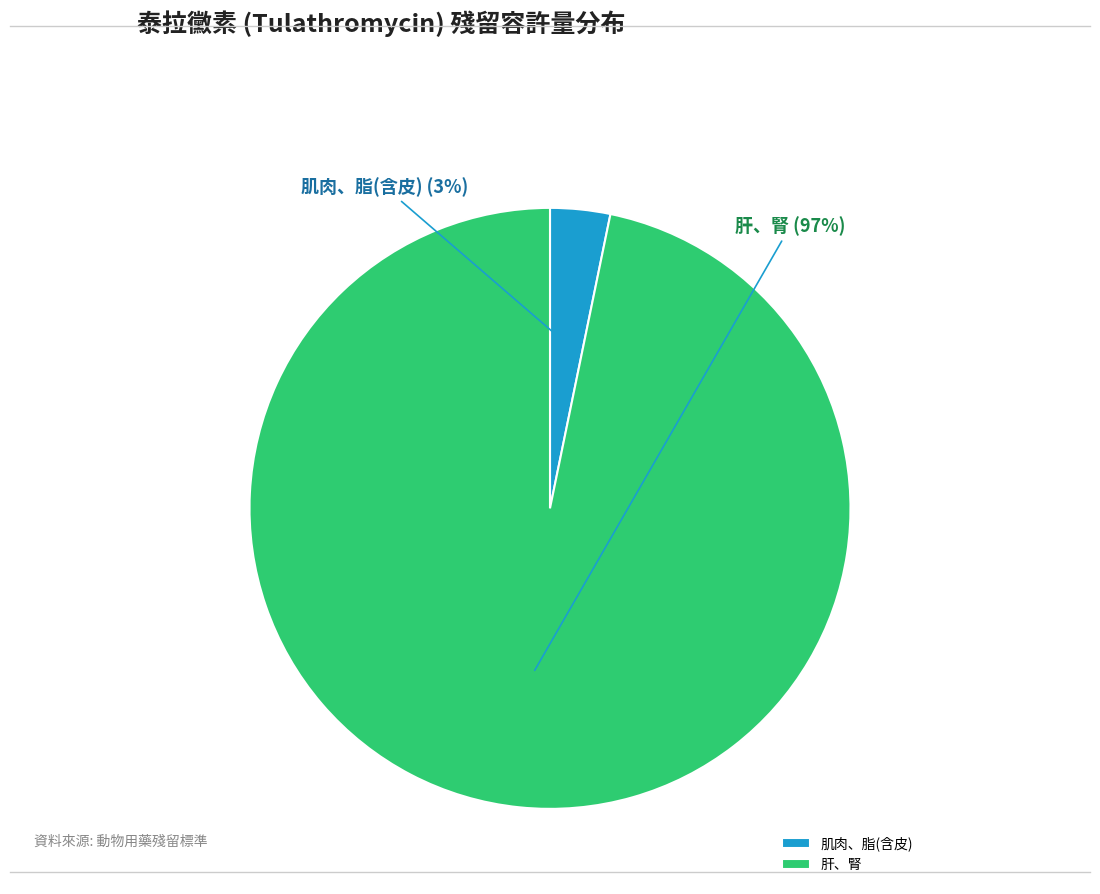

The 肌肉、脂(含皮) slice represents 3% of the pie. True or false?

True